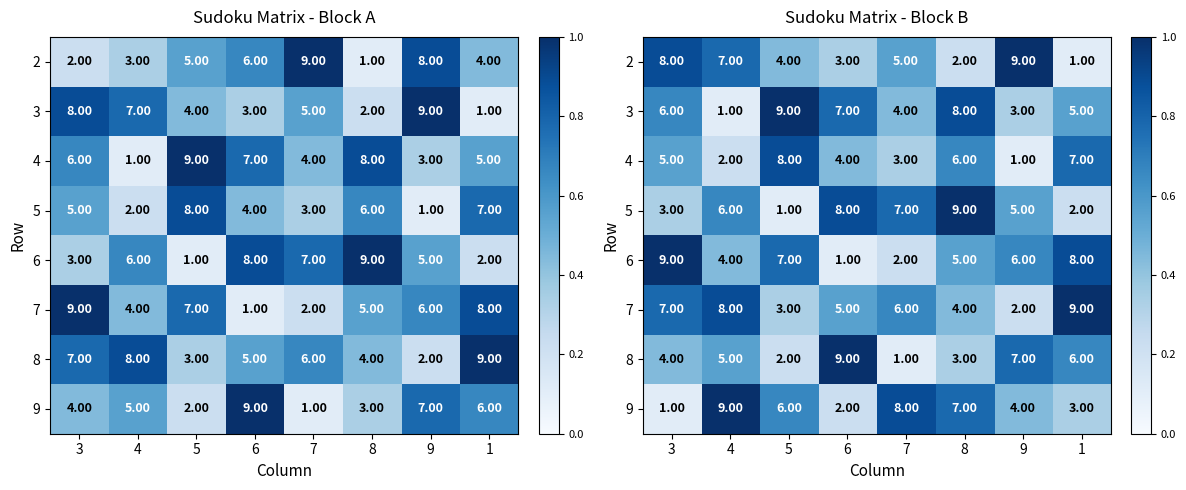

Rank the series at 8 from highest to lowest value.

5, 3, 9, 4, 6, 7, 8, 2